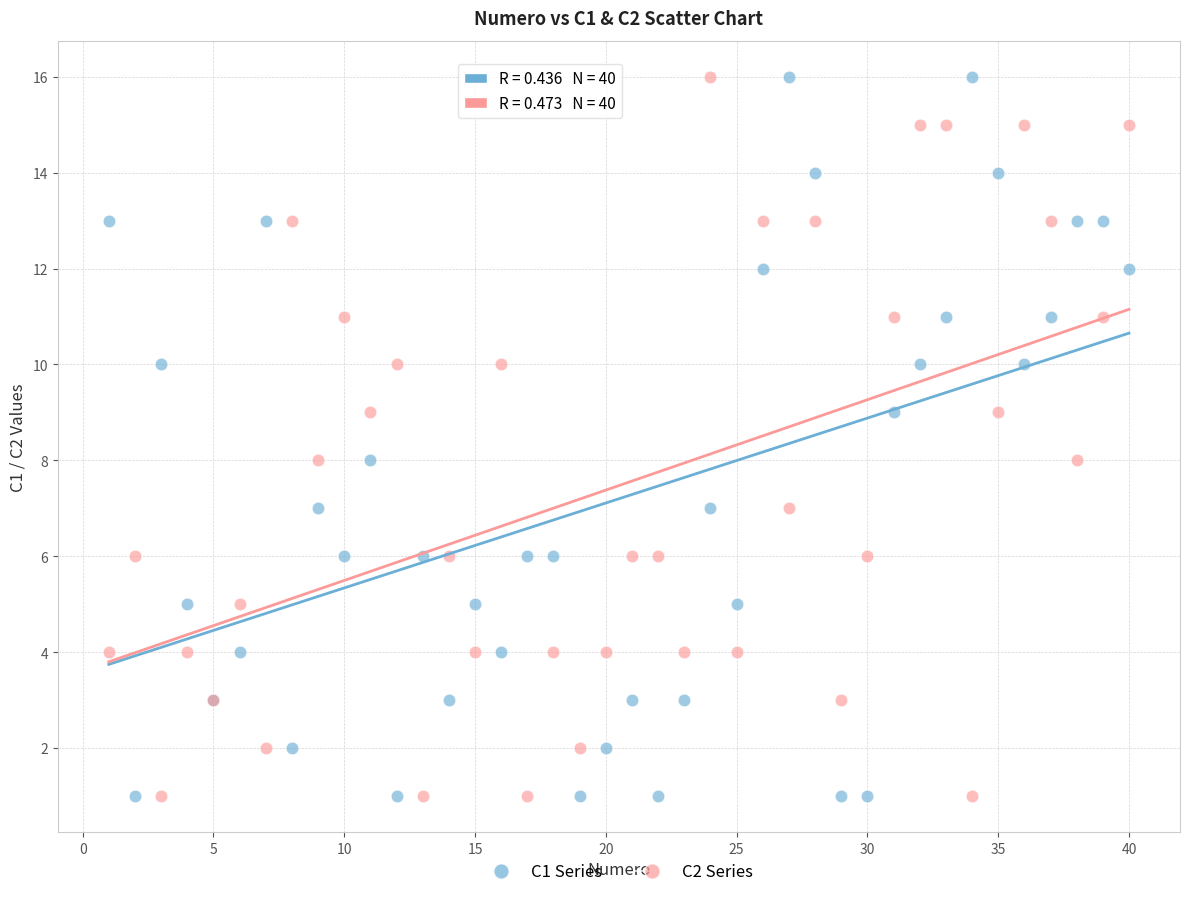

What is the X range (max minus min) for the scatter plot?

39